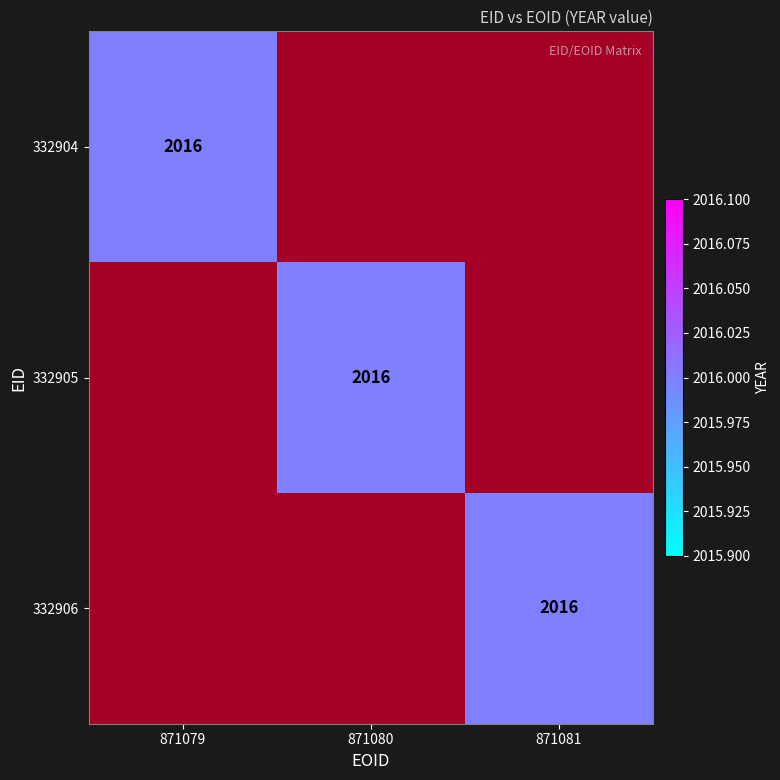

Is the value of 332906 at 332904 greater than the value of 332904 at 332905?

No